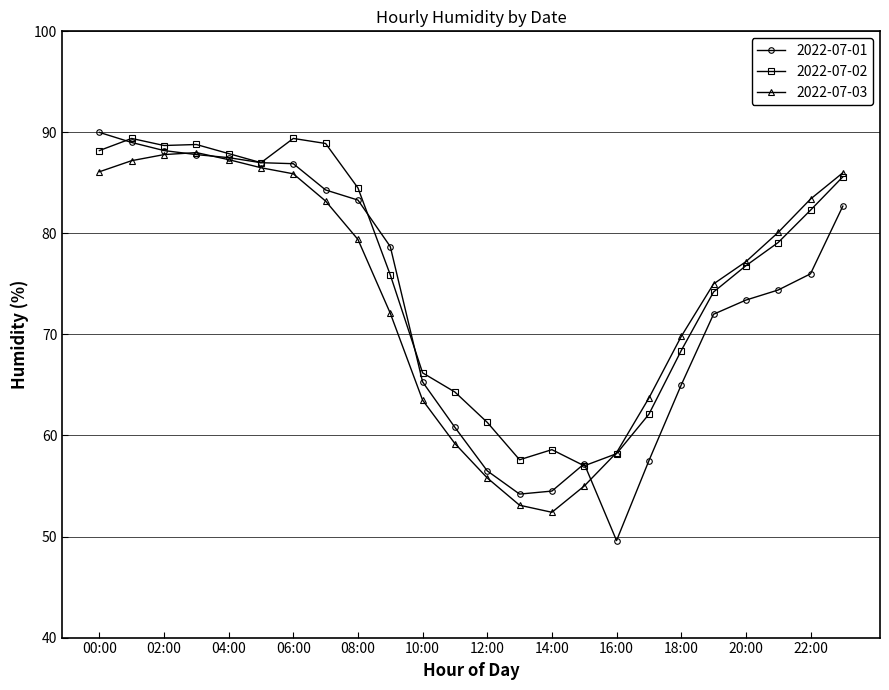

What is the highest value of the 2022-07-03 series?

88.0